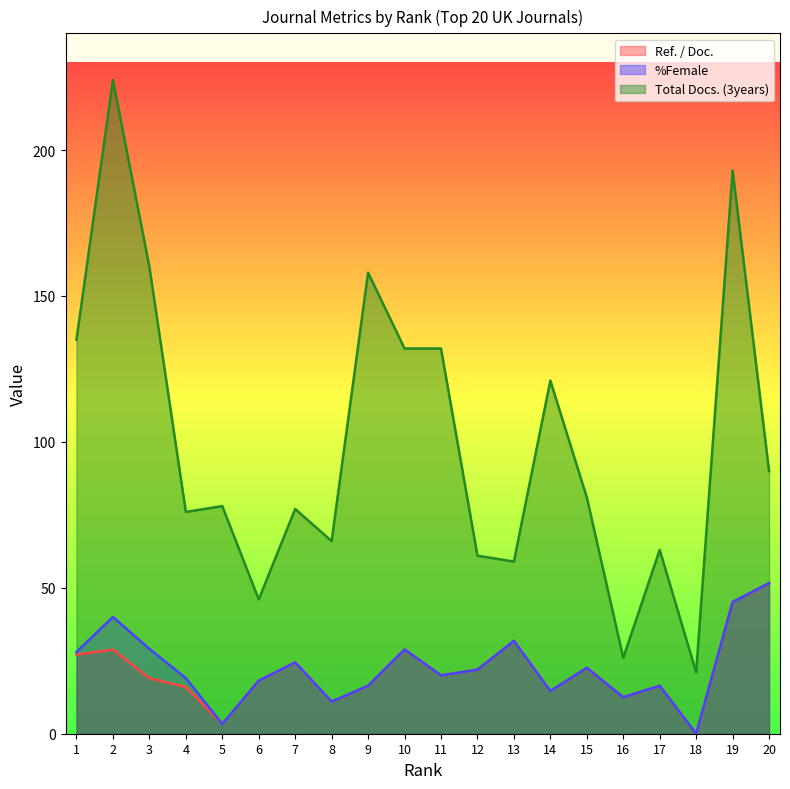

Where does the %Female series first go above 21?

1